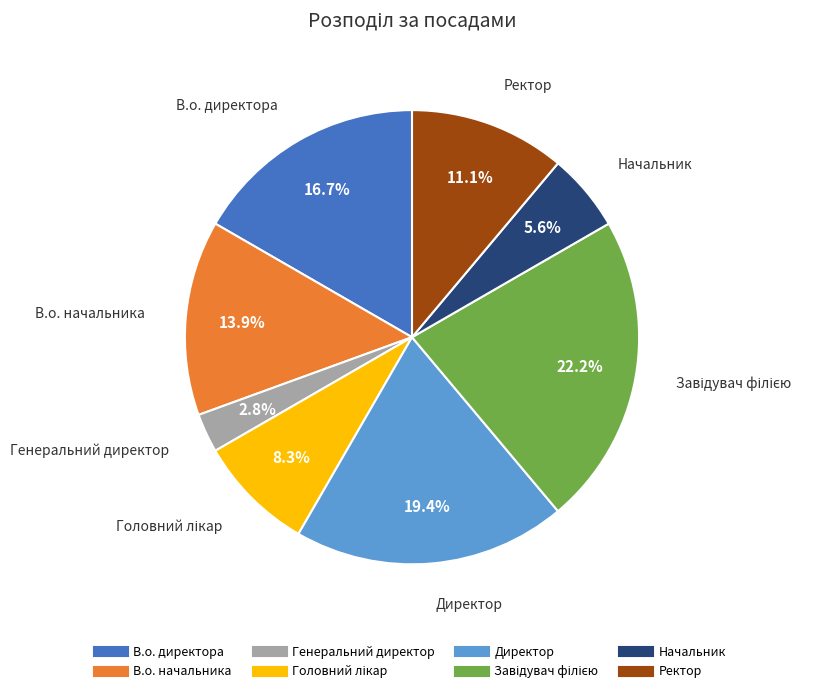

What percentage is the В.о. начальника slice, to the nearest percent?

14%